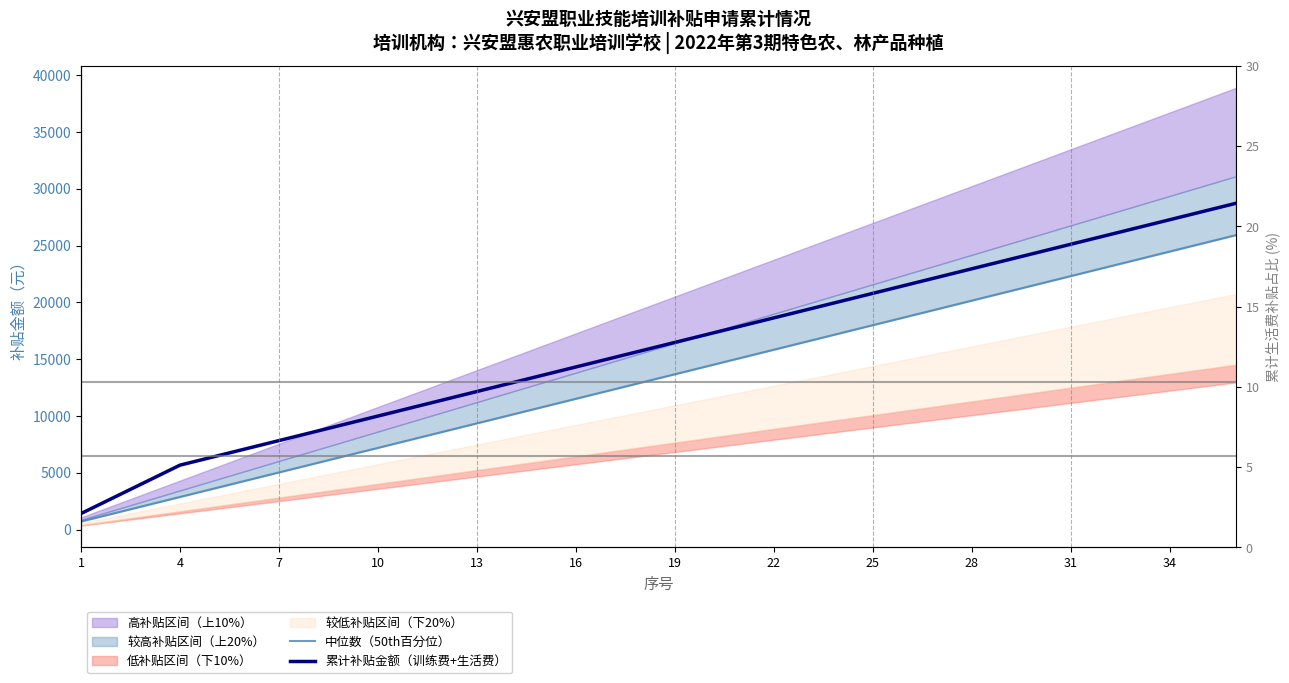

True or false: 中位数（50th百分位） and 累计补贴金额（训练费+生活费） cross at least once.

False